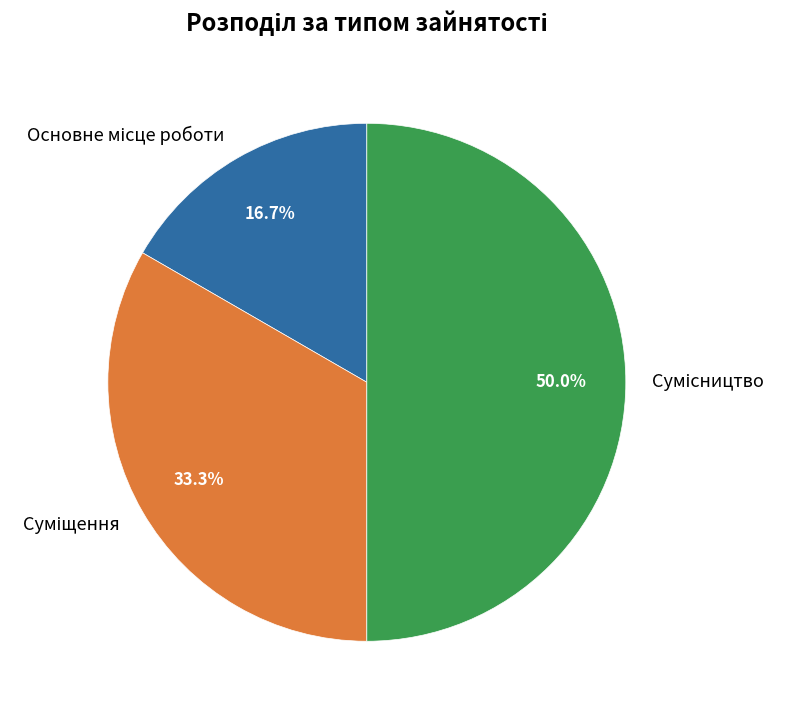

Do Сумісництво and Суміщення together represent more than half of the pie?

Yes